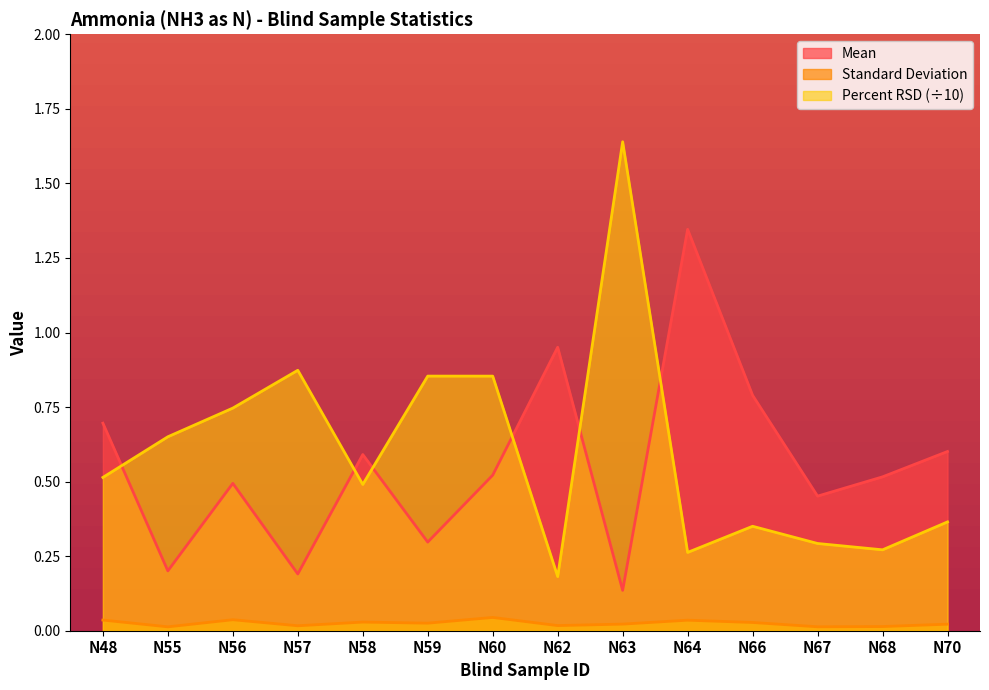

Read the Percent RSD value at N62.

0.2